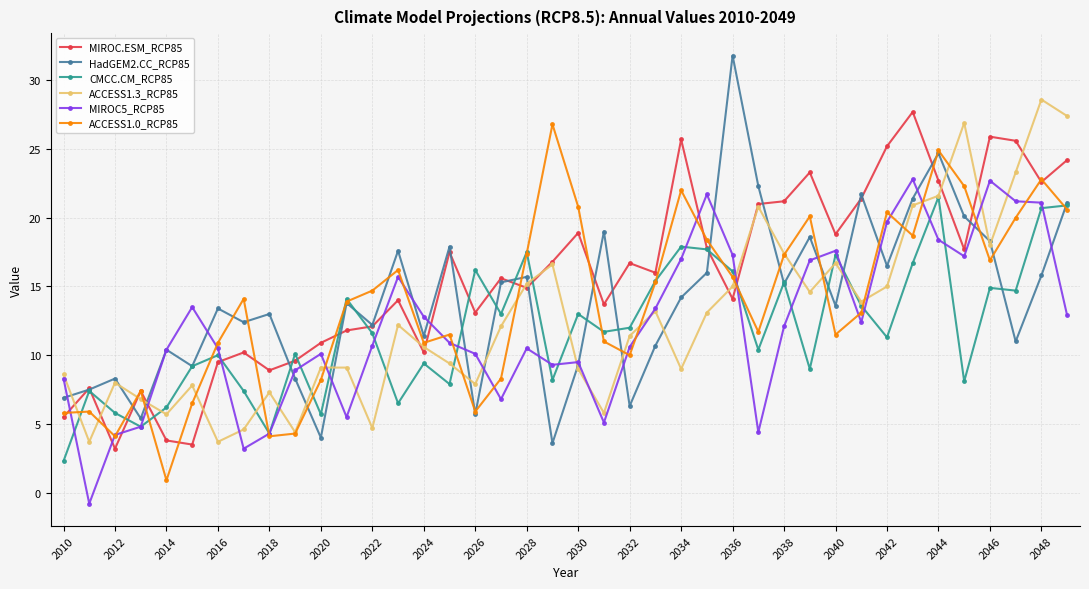

What is the value of the MIROC.ESM_RCP85 point at the 7th from the left?

9.5